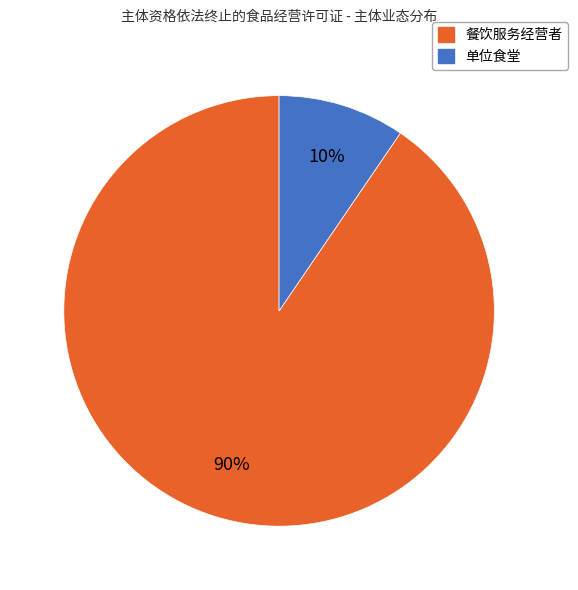

Count the number of slices in the pie.

2